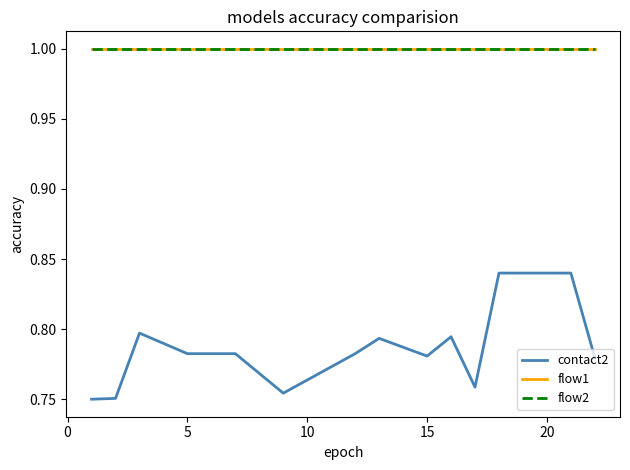

Is this an area chart (filled region under the line)?

No